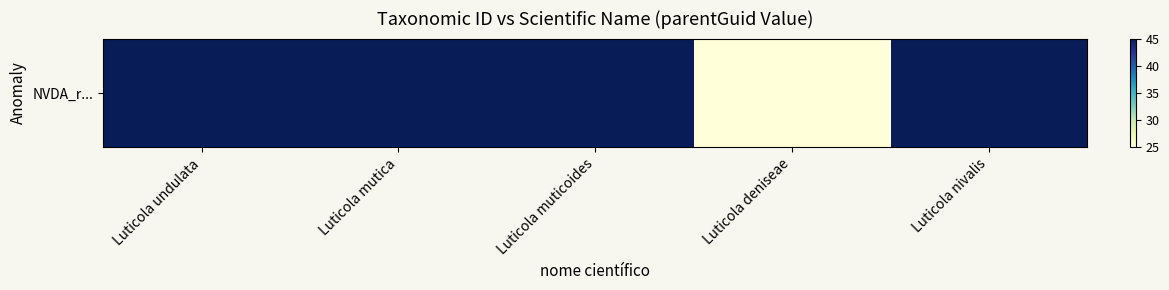

Which label corresponds to the largest value in the chart?

Luticola undulata